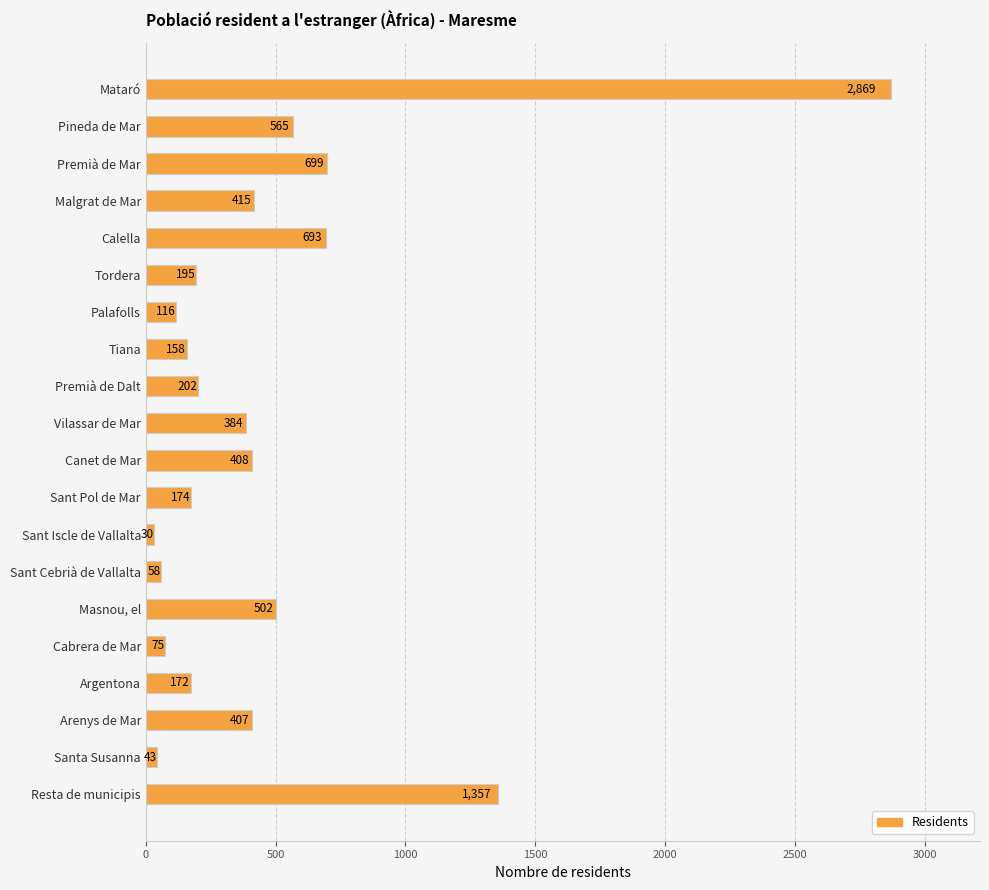

Rank the categories by value from lowest to highest.

Sant Iscle de Vallalta, Santa Susanna, Sant Cebrià de Vallalta, Cabrera de Mar, Palafolls, Tiana, Argentona, Sant Pol de Mar, Tordera, Premià de Dalt, Vilassar de Mar, Arenys de Mar, Canet de Mar, Malgrat de Mar, Masnou, el, Pineda de Mar, Calella, Premià de Mar, Resta de municipis, Mataró